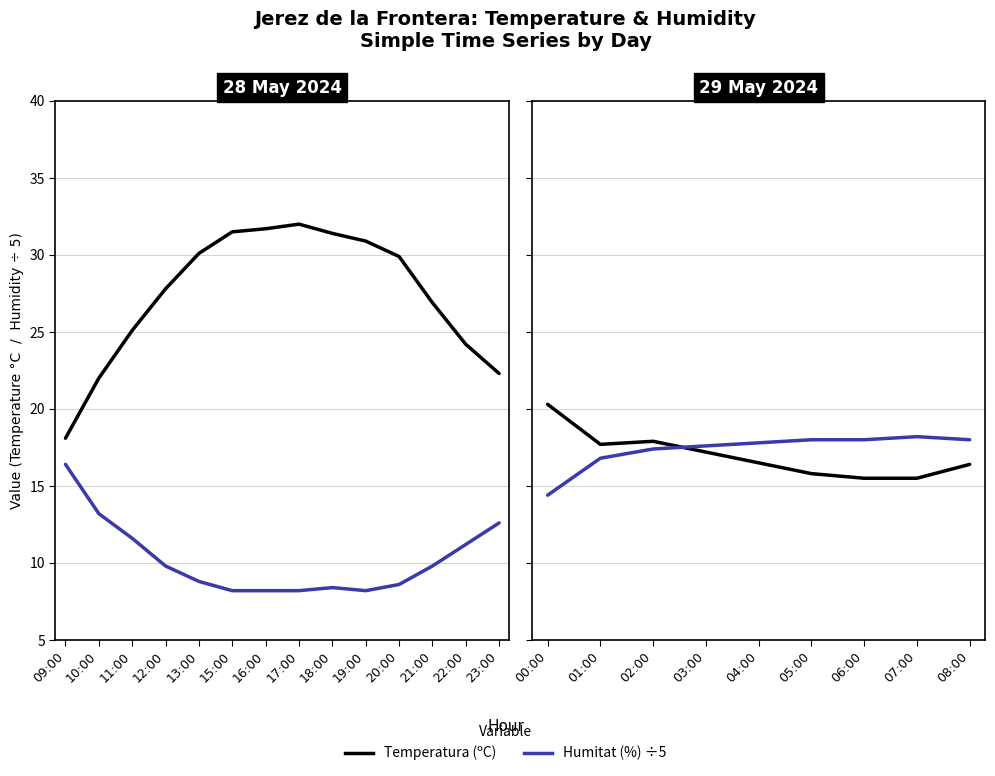

True or false: Humitat (%) ÷5 has a value of 9.6 at 00:00.

False